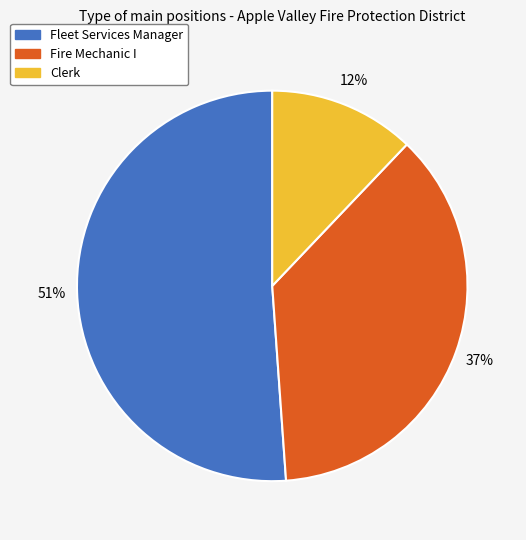

Combined, do Fleet Services Manager and Fire Mechanic I account for over 50%?

Yes